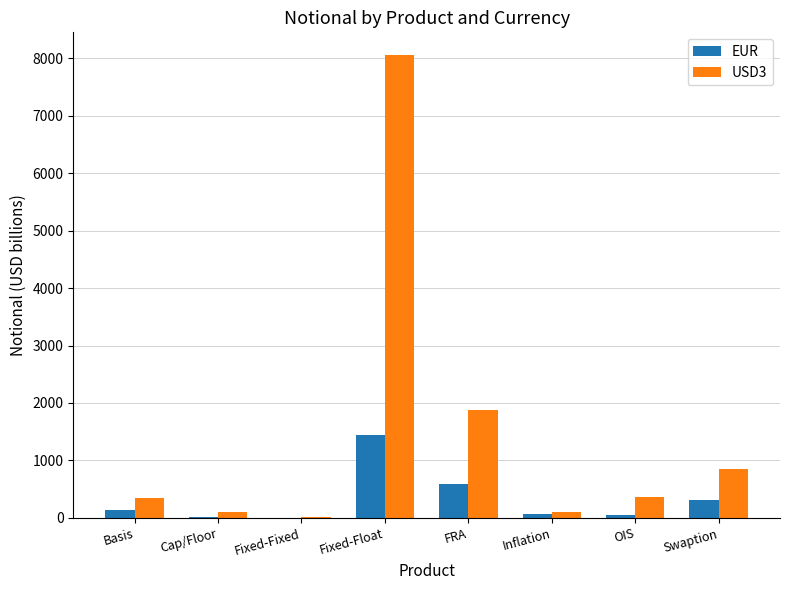

Is the value of EUR at Inflation greater than the value of USD3 at OIS?

No